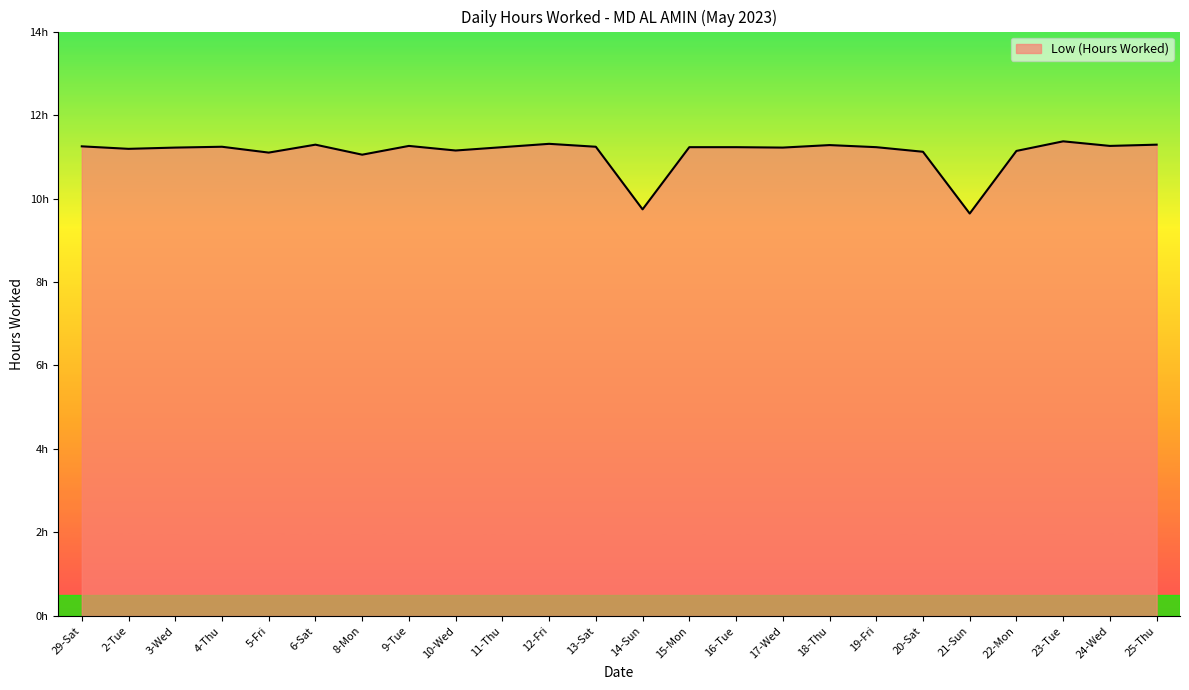

How many points are lower than both their immediate neighbors (excluding endpoints)?

8